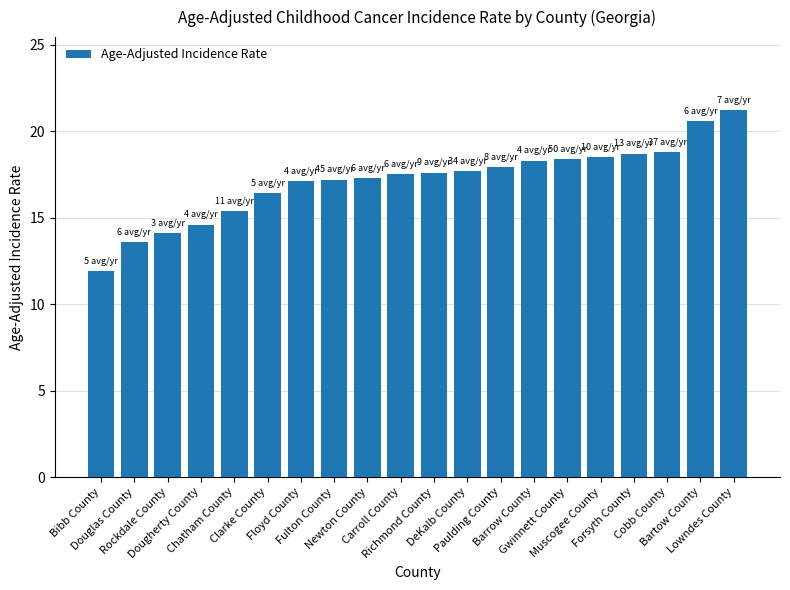

What is the approximate value at Chatham County?

15.4